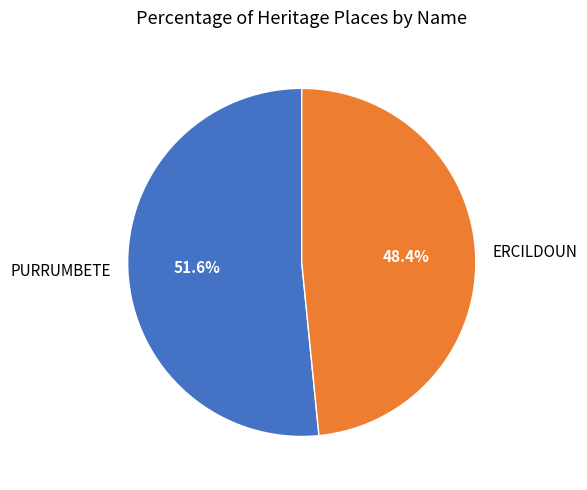

Count the number of slices in the pie.

2